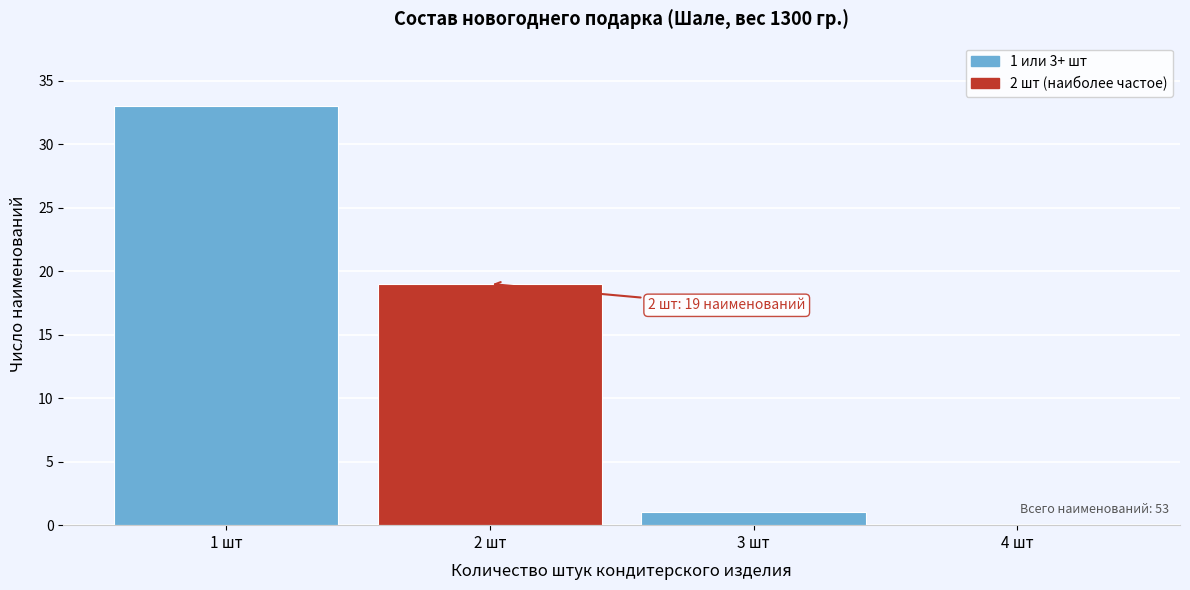

Which range on the x-axis has the tallest bar?

0.5 to 1.5